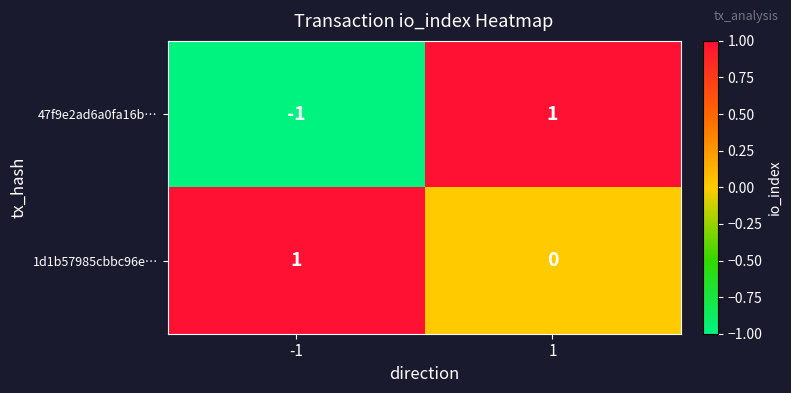

What is the maximum value shown in the chart?

1